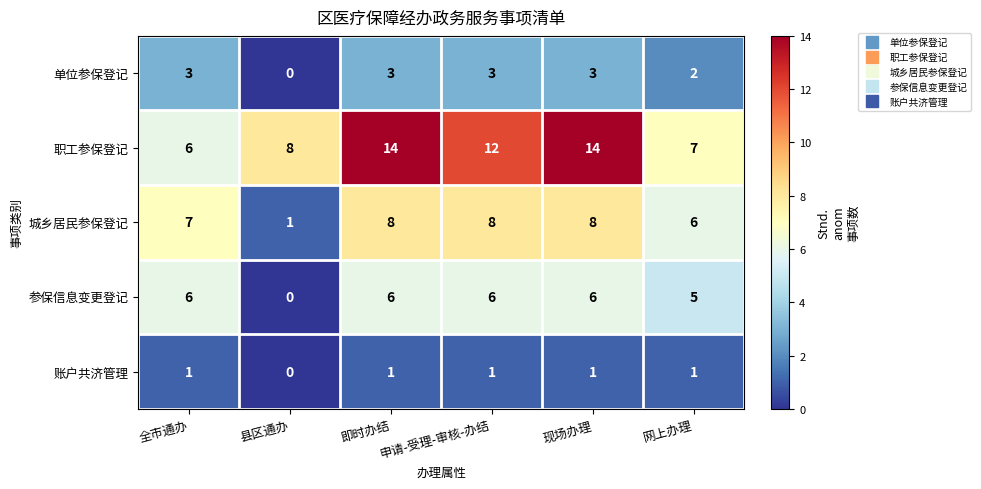

Which series has the widest spread of values?

职工参保登记